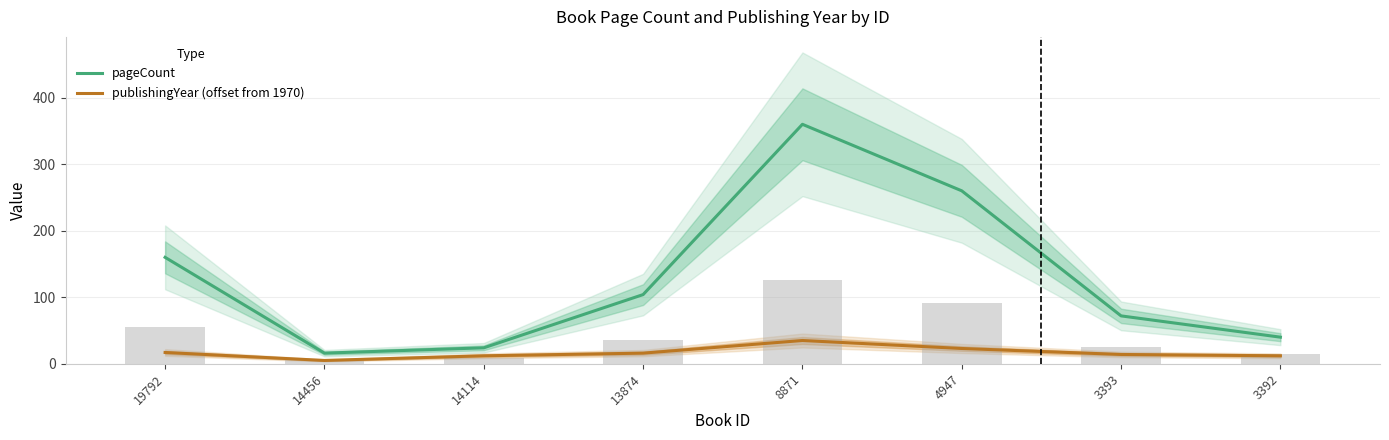

What is the value of the publishingYear (offset from 1970) bar at the 4th from the left?

16